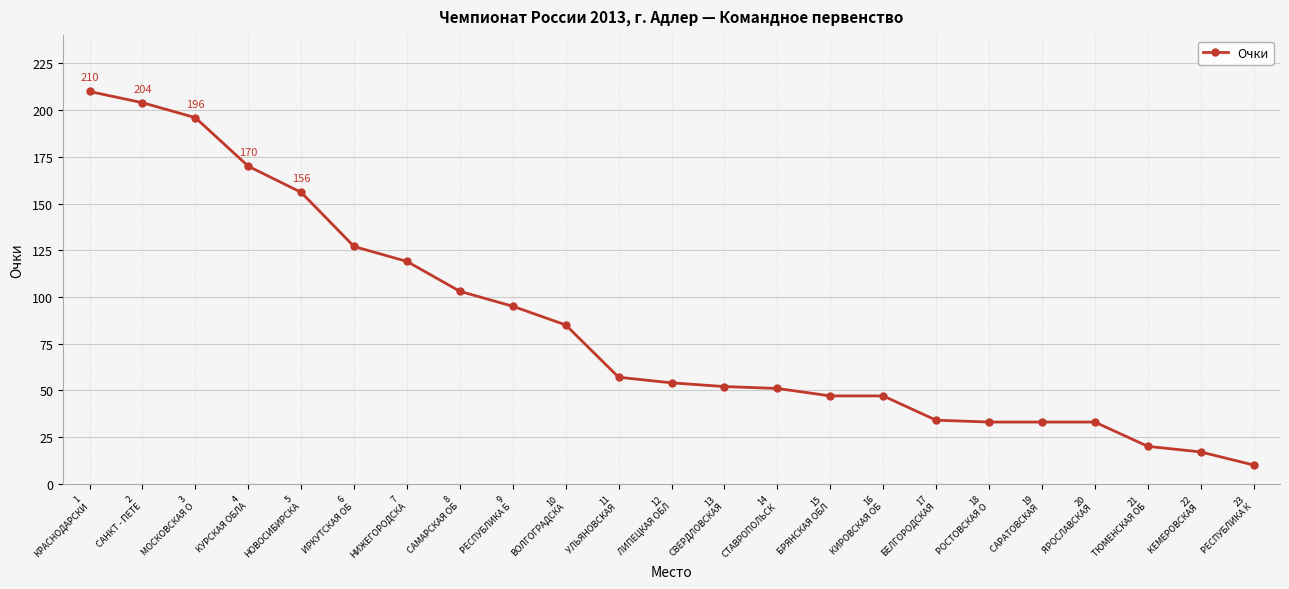

What is the difference between the maximum and second lowest values?

193